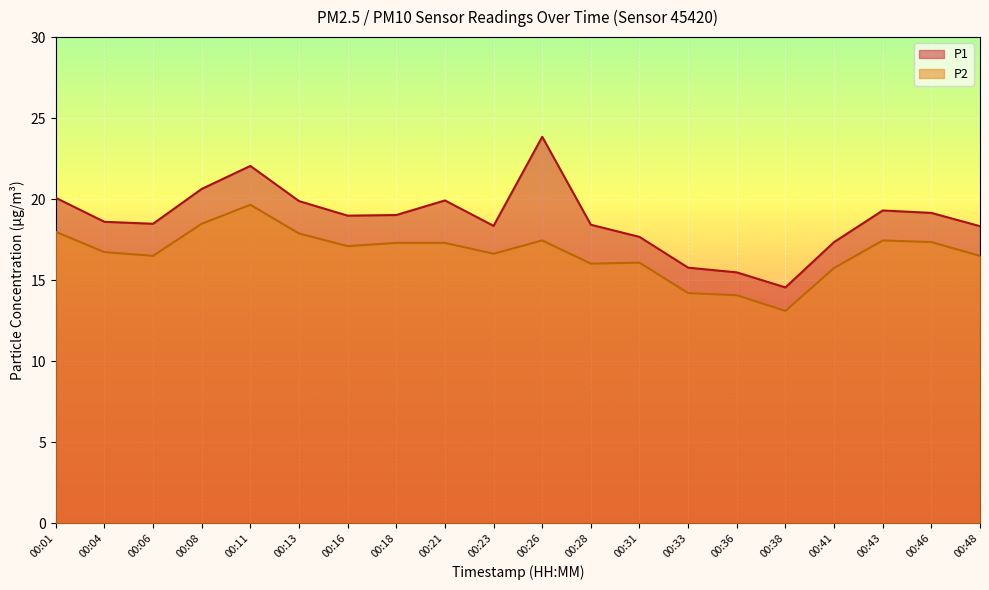

Read the P1 value at 00:43.

19.3